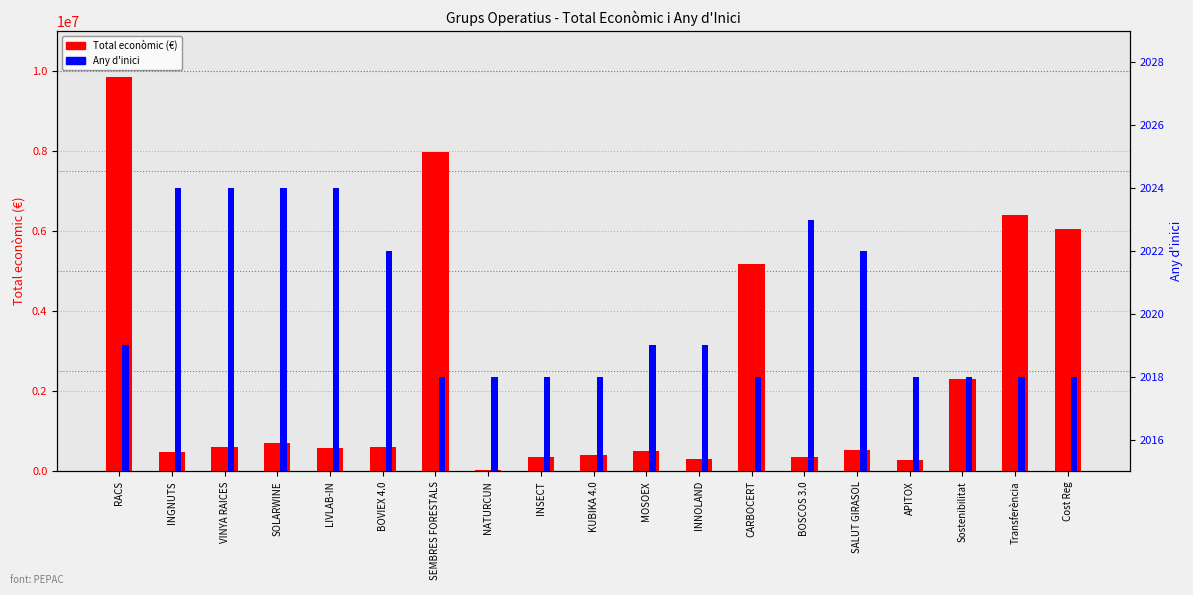

Which has a higher value, INNOLAND or MOSOEX?

MOSOEX